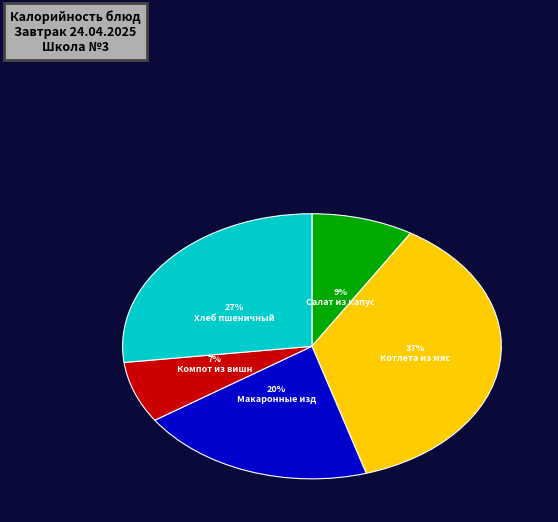

Count the number of slices in the pie.

5